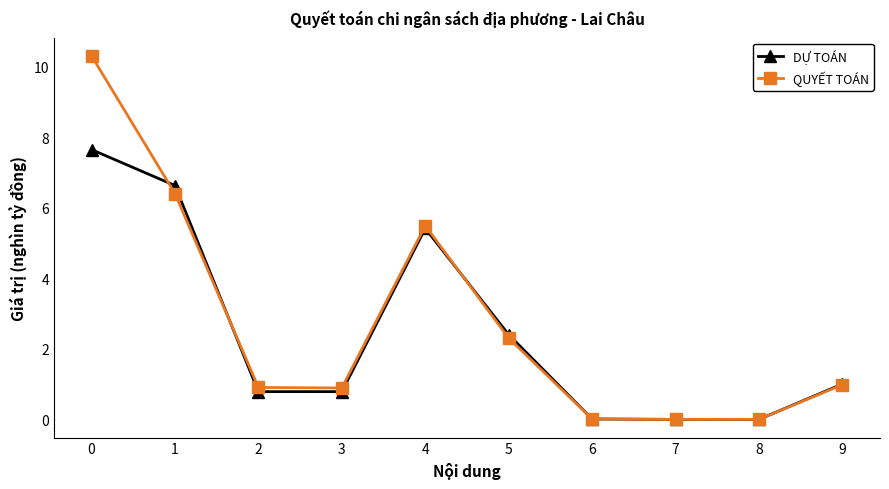

What is the sum of all QUYẾT TOÁN values?

27.3